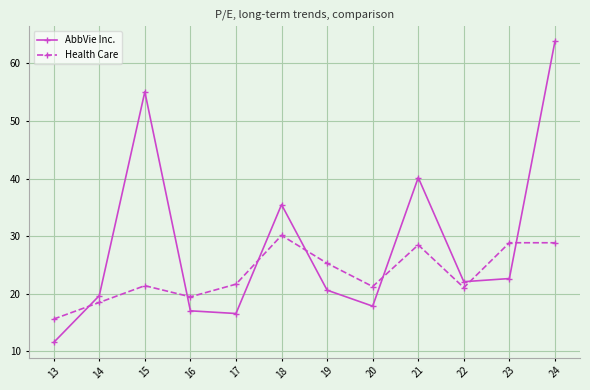

Which series has the largest total across all categories?

AbbVie Inc.